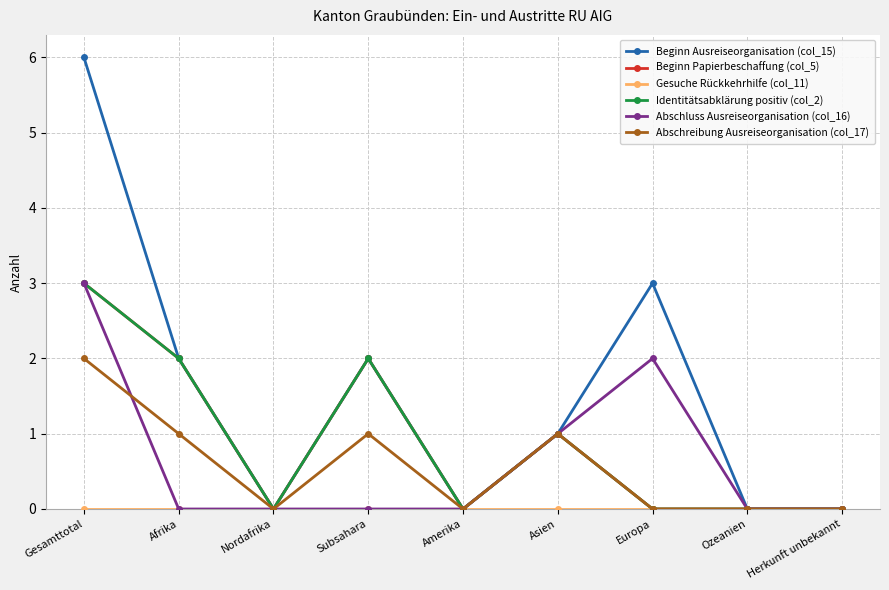

At which label does Beginn Ausreiseorganisation (col_15) reach its minimum?

Nordafrika